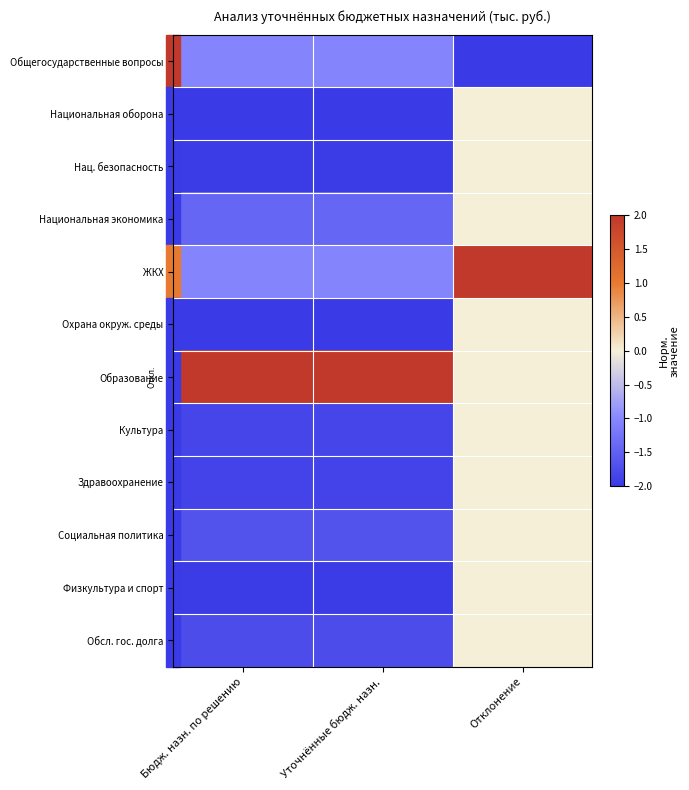

What is the total value across all series at Бюдж. назн. по решению?

-16.6